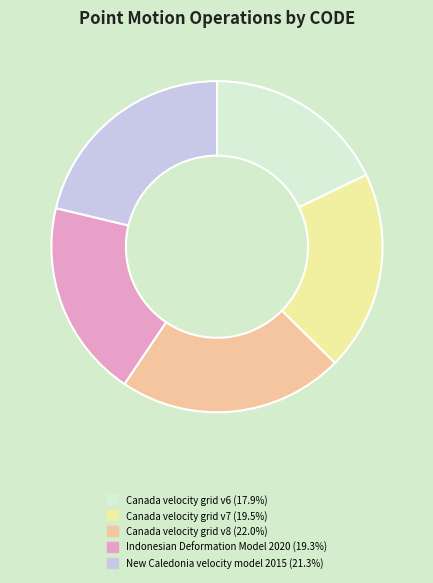

Count the number of slices in the pie.

5